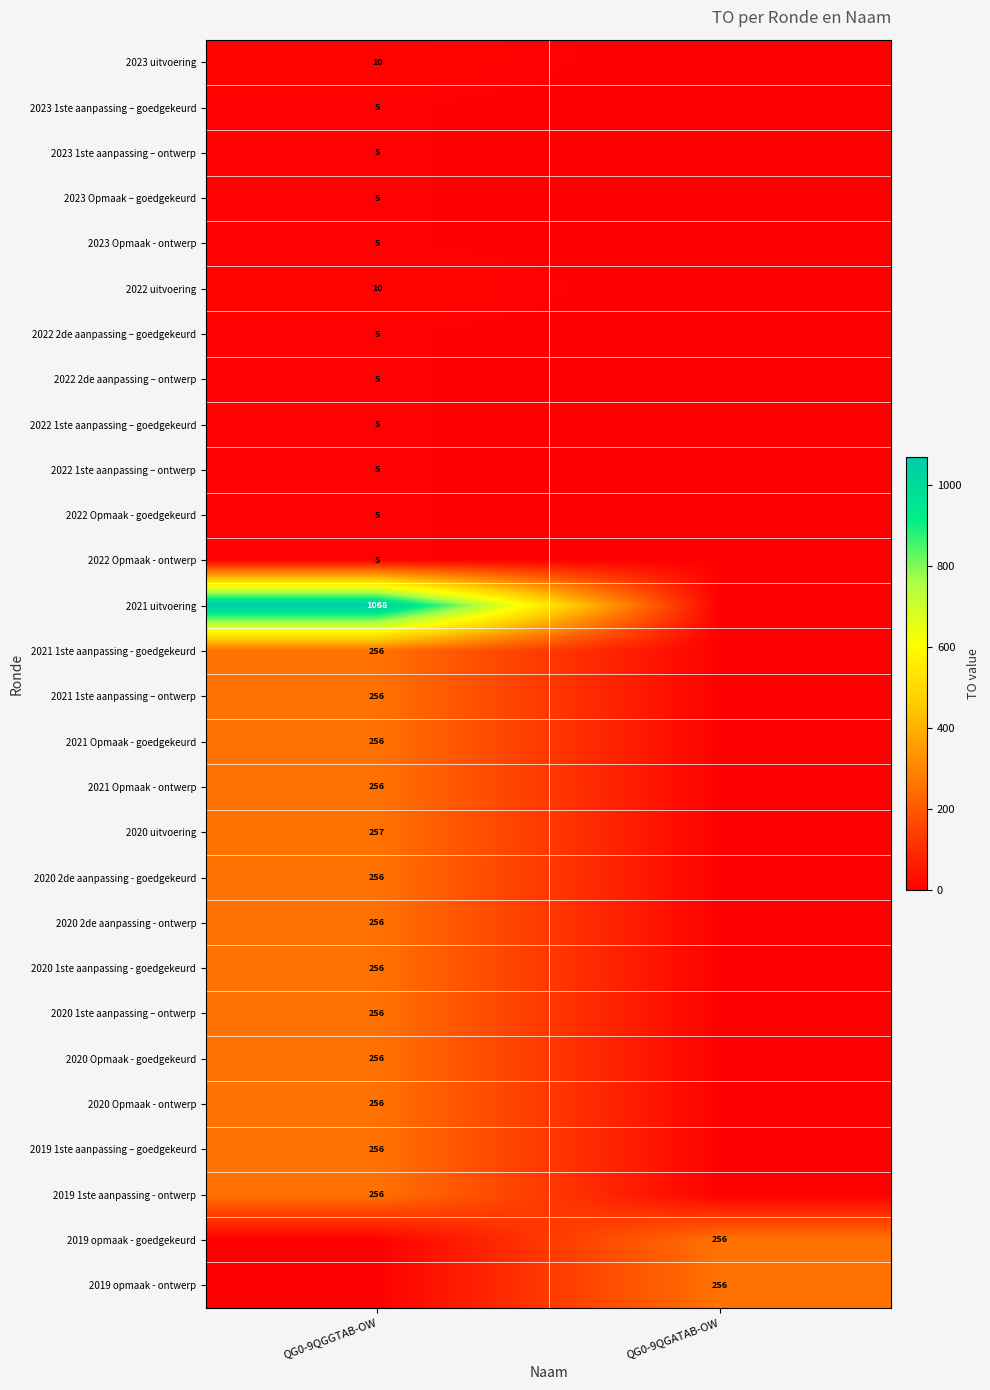

True or false: 2022 uitvoering has a value of 17 at QG0-9QGGTAB-OW.

False